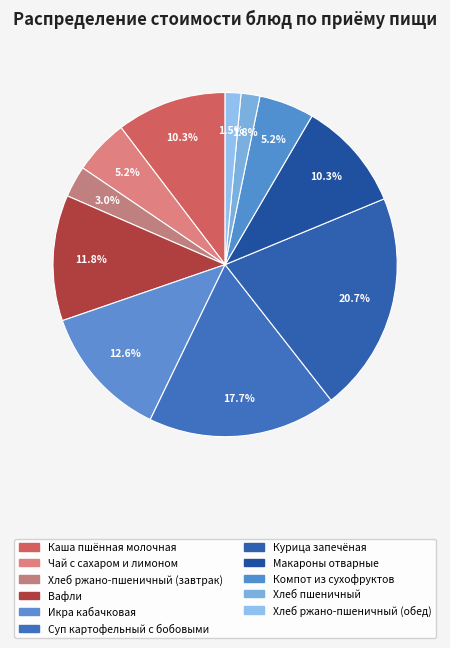

To the nearest percent, what is the difference between the Вафли and Хлеб ржано-пшеничный (завтрак) slice percentages?

9%